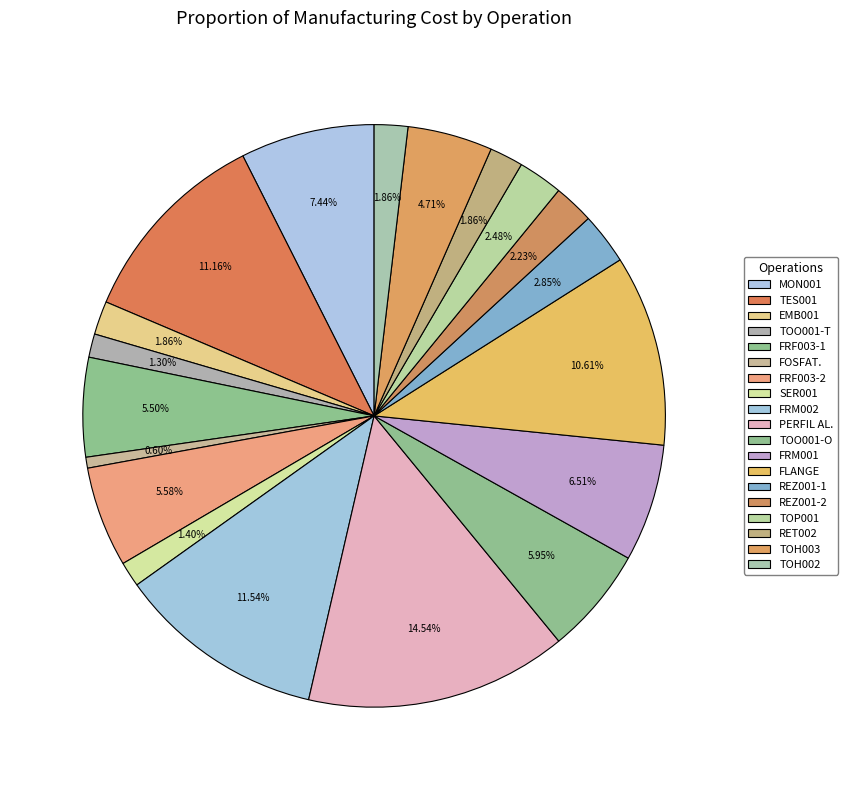

Rank the categories by value from highest to lowest.

PERFIL ALUMINIO N-2812, FRM002 - CENTRO DE USINAGEM, TES001 - TESTE BOMBA, FLANGE SAE-A T11, MON001 - MONTAGEM BOMBA, FRM001 - F.CNC.V.20.18 CENTRO, TOO001 - TORNO OKUMA SPACE TURN, FRF003 - FRESADORA FANUC, FRF003 - F.CNC.V.20.08 FRESADORA, TOH003 - T.CNC.H.10.23 TORNO HYUNDAY 3, REZ001 - R.CNC.C.50.01 RETIFIC 1, TOP001 - T.CV.H.11.02 TORNO IM, REZ001 - R.CNC.C.50.01 RETIFIC 2, EMB001 - EMBALAGEM BOMBA, RET002 - RETIFICA CONV FINISH, TOH002 - T.CNC.H.10.22 TORNO HYUNDAY 2, SER001 - SRF.H.60.01 SERRA FIT, TOO001 - T.CNC.H.10.08 TORNO O, FOSFATIZACAO